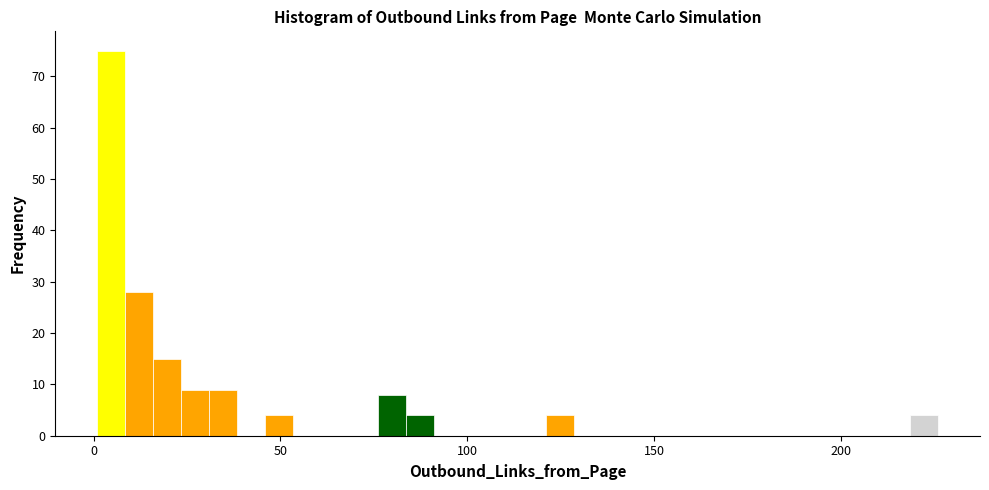

Read against the x-axis, roughly where is the centre of the tallest bar?

5